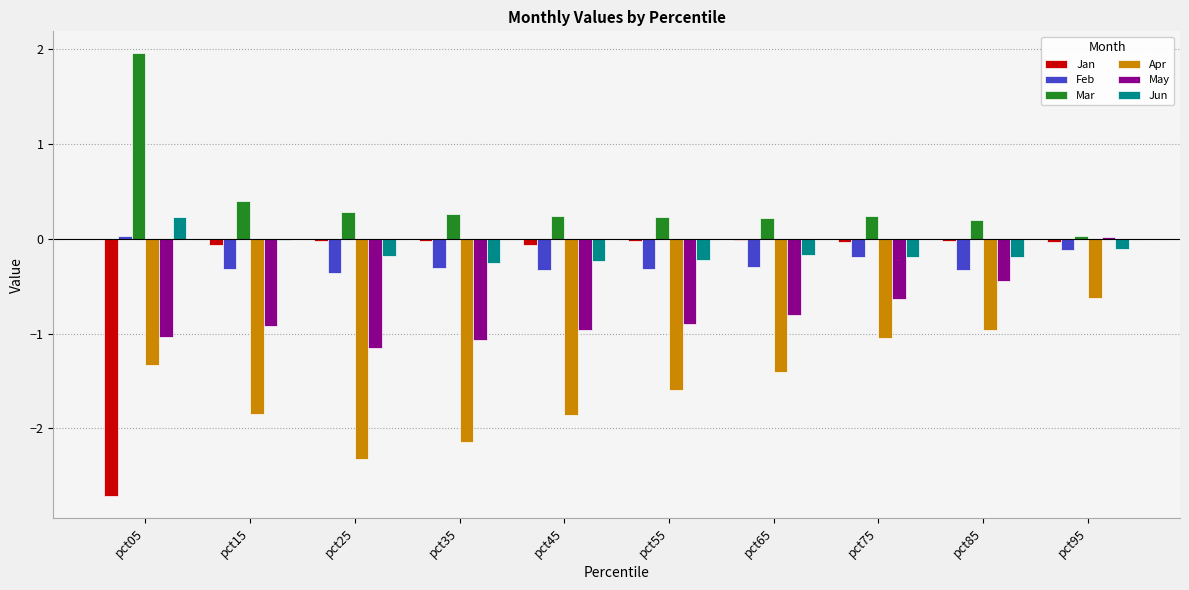

At which category is the sum across all series the highest?

pct95